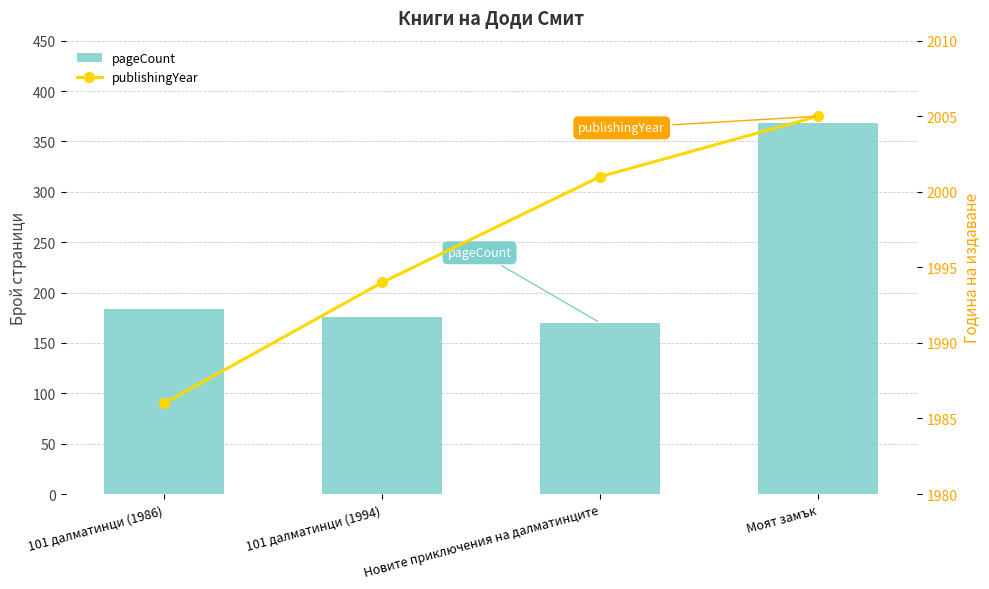

What is the label of the 1st bar from the right?

Моят замък